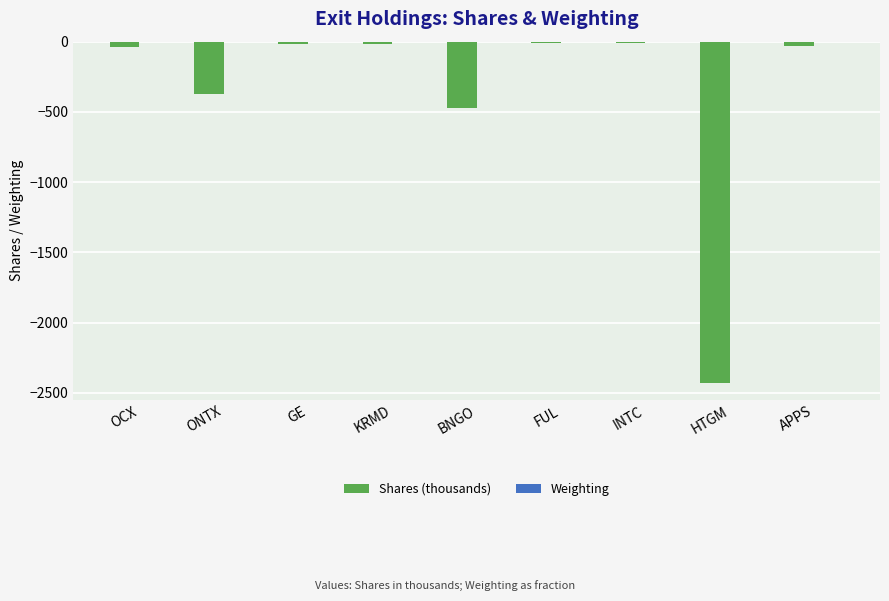

Where is Shares (thousands) nearest to the value -1216?

BNGO